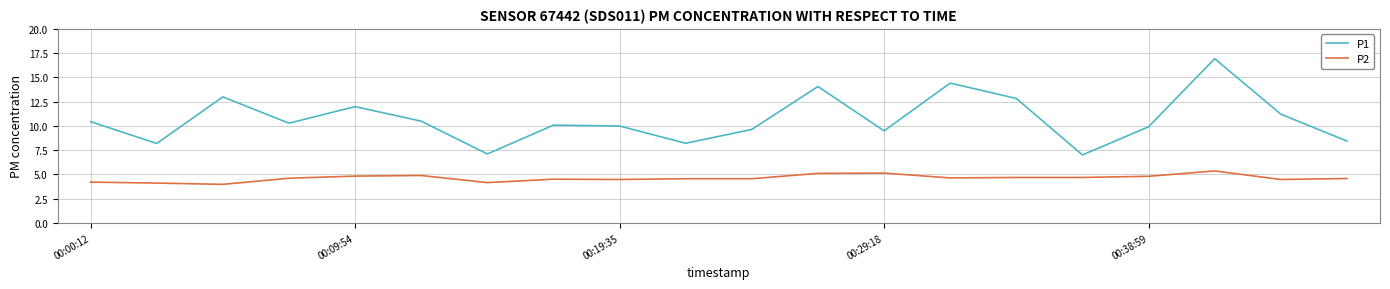

What is the lowest value of the P1 series?

7.0